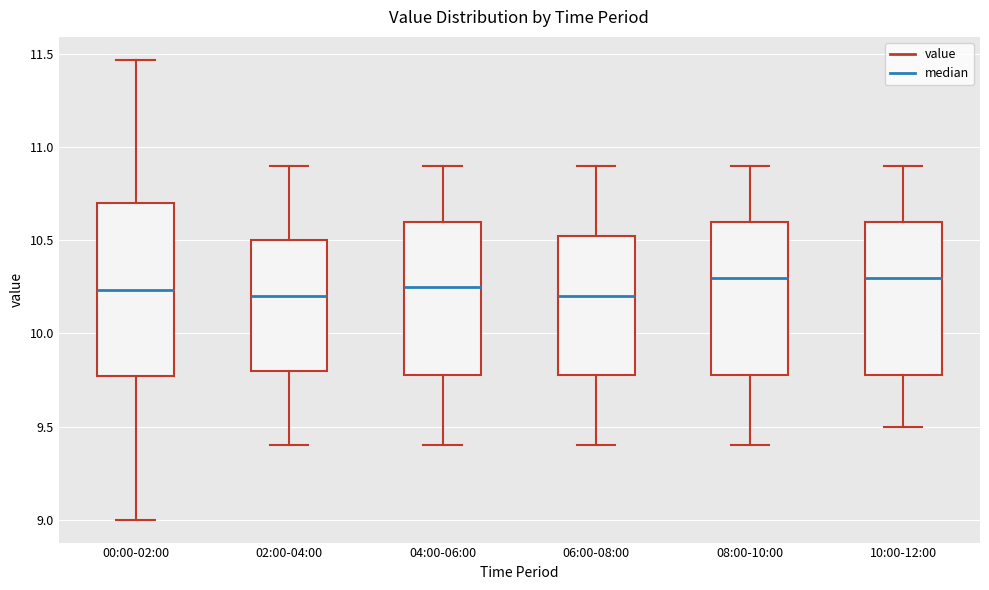

Where does the median line of the box for 06:00-08:00 sit on the y-axis? The values are not printed on the chart, so give them approximately, as read against the axis.

10.20